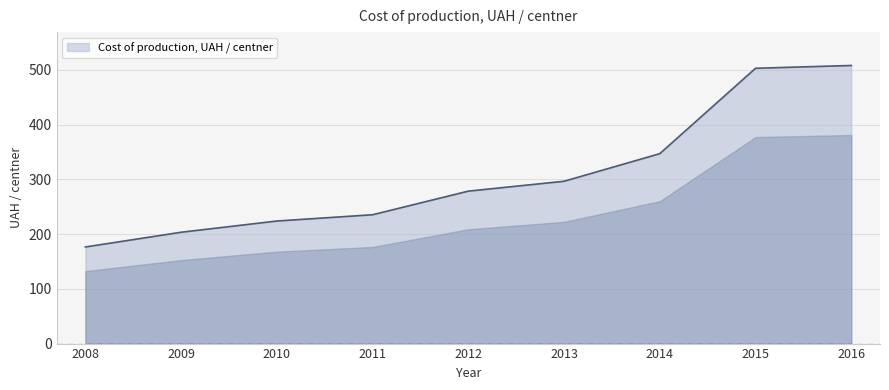

Between 2016 and 2010, which is larger?

2016